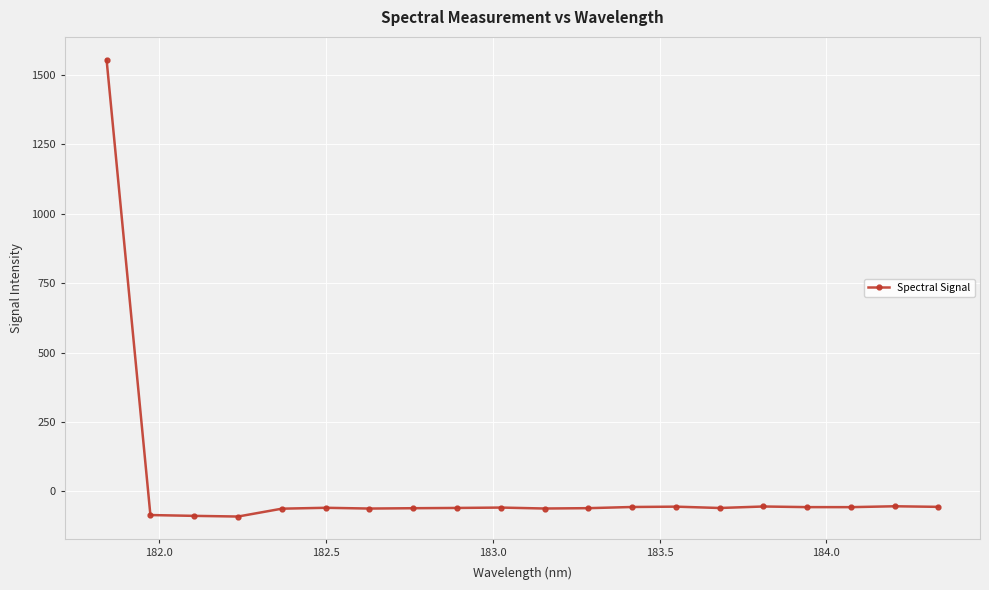

What is the difference between the maximum and minimum values?

1645.3